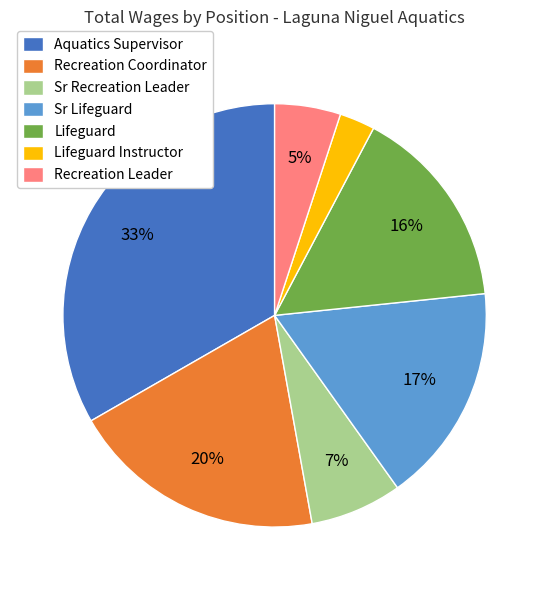

Does any single category account for the majority?

No